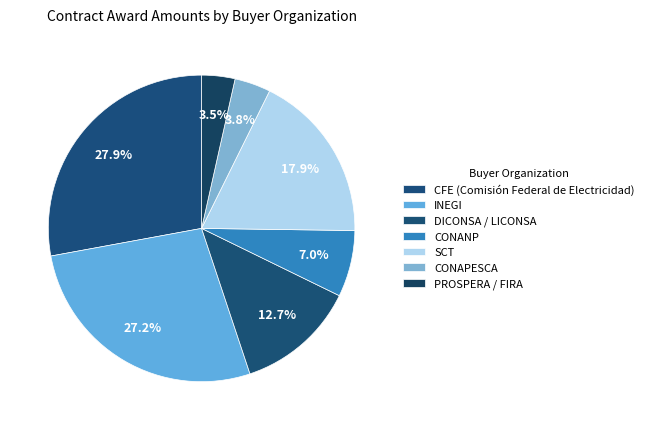

Is there a majority slice in this chart?

No